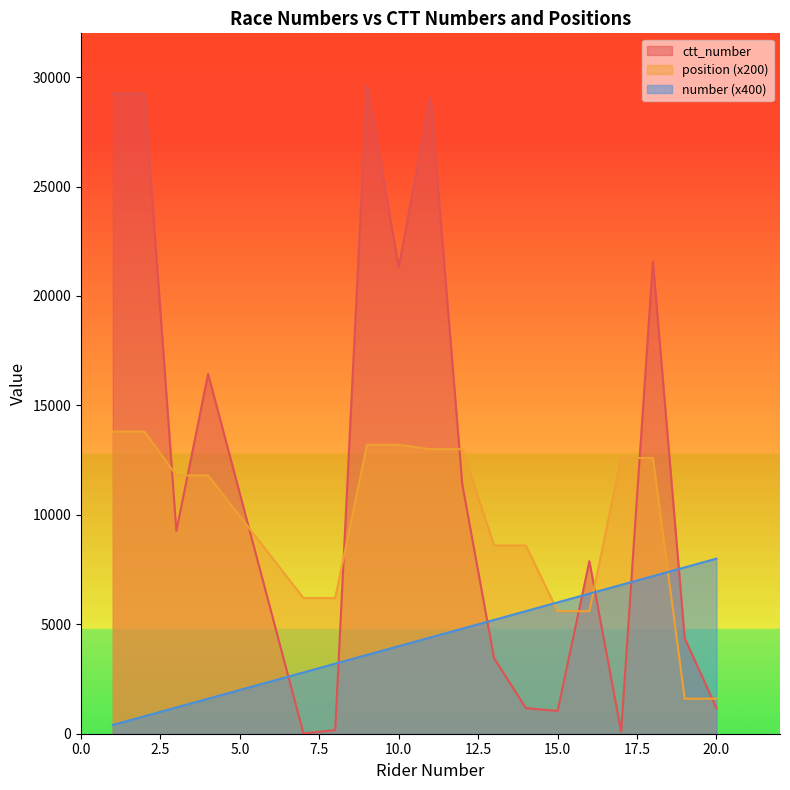

At 1, list the series in order from smallest to largest.

number, position, ctt_number